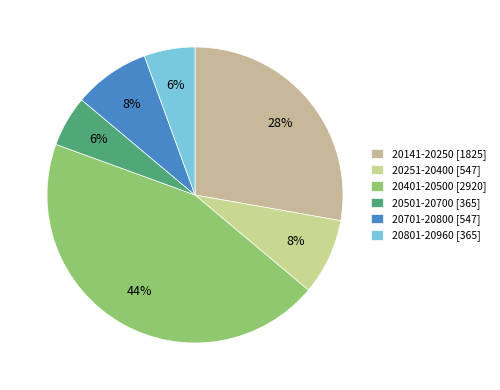

Count the number of slices in the pie.

6